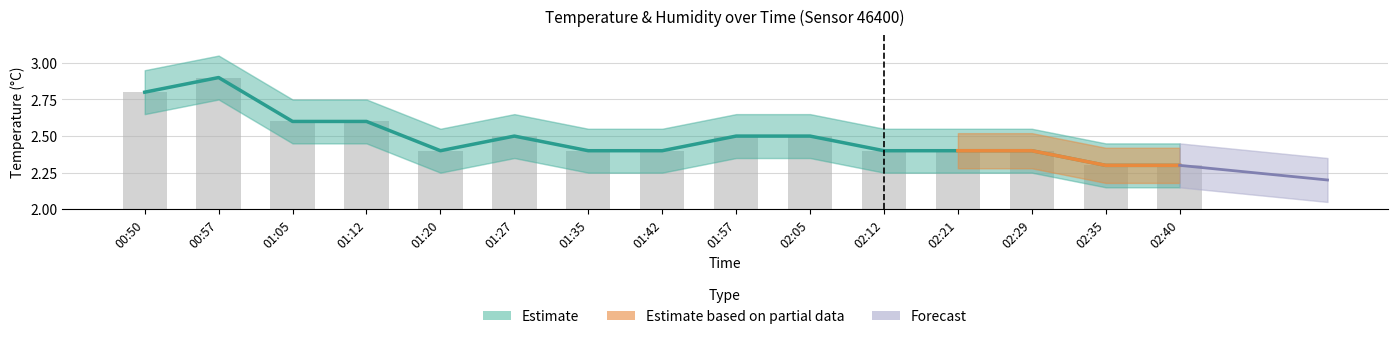

At which category is the sum across all series the highest?

00:57